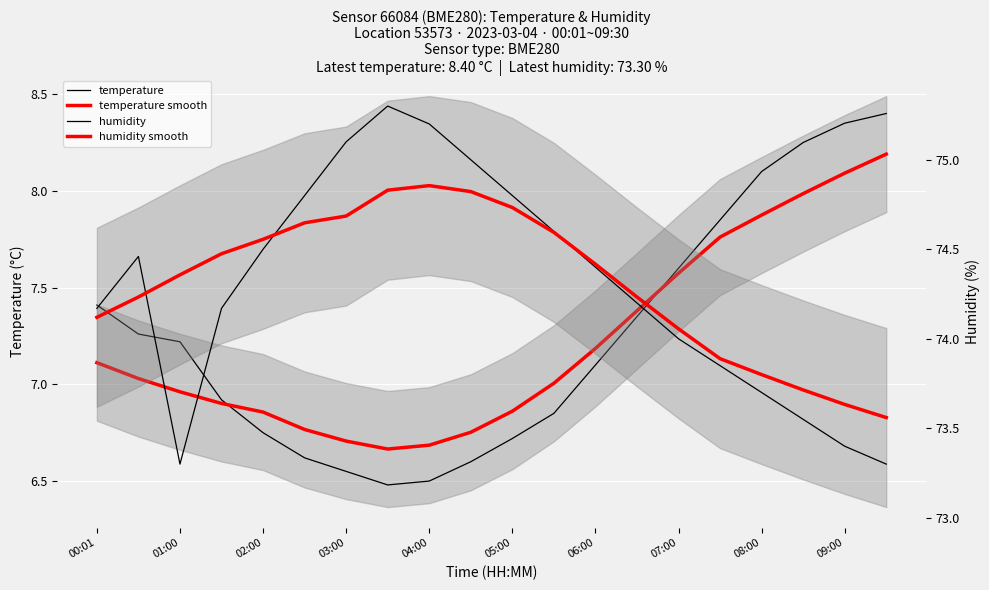

Is it true that humidity smooth equals 114.2 at 06:00?

False